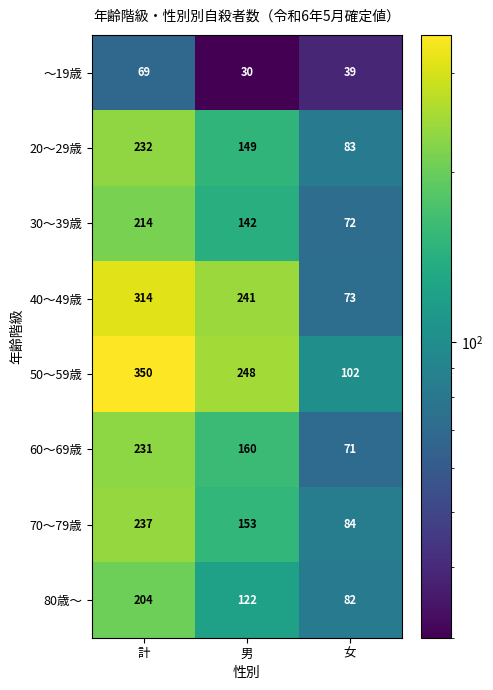

Is it true that 50～59歳 equals 248 at 男?

True